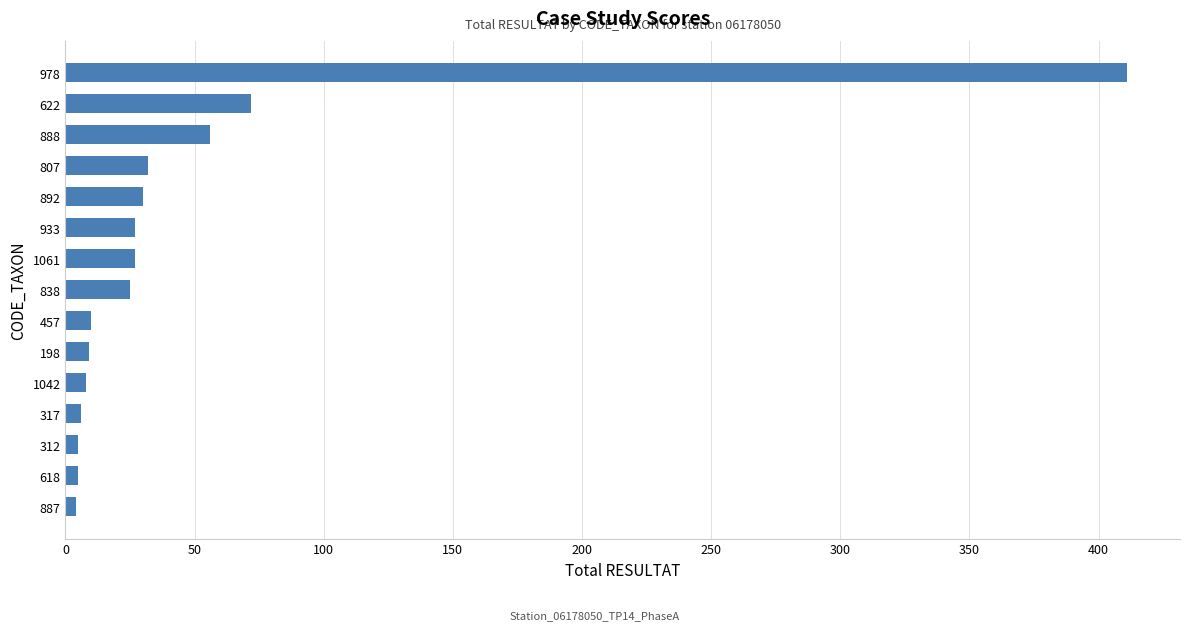

How many distinct data groups are displayed?

1